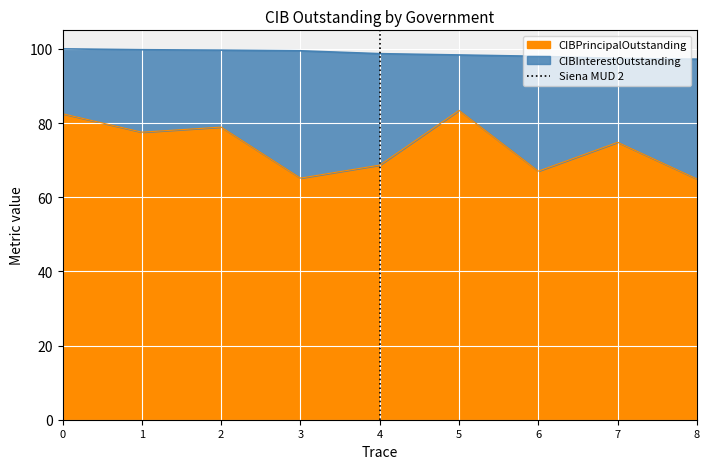

What is the minimum value for CIBPrincipalOutstanding?

64.9